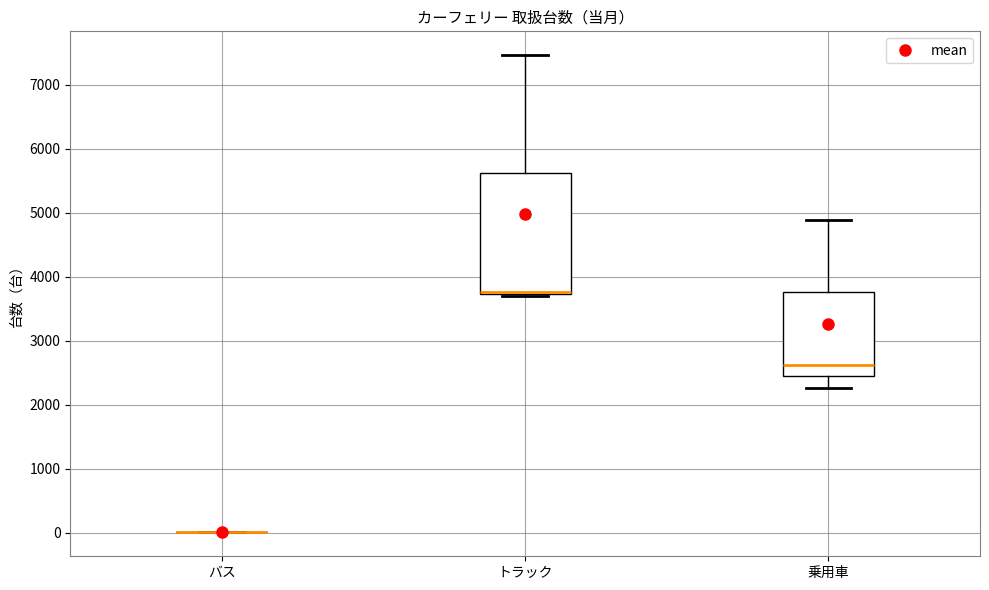

Comparing the boxes themselves (not the whiskers), which one is the tallest?

トラック